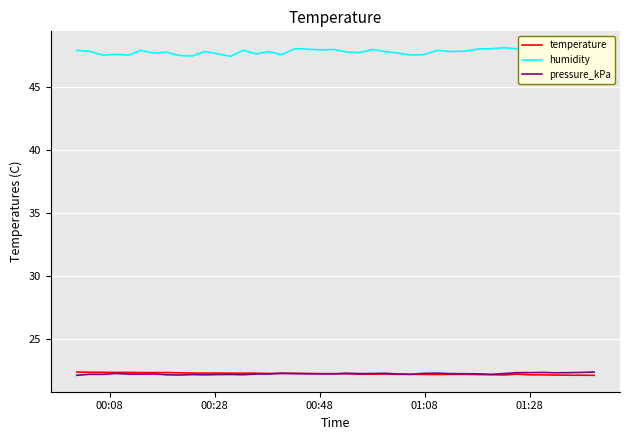

What is the maximum value for temperature?

22.4